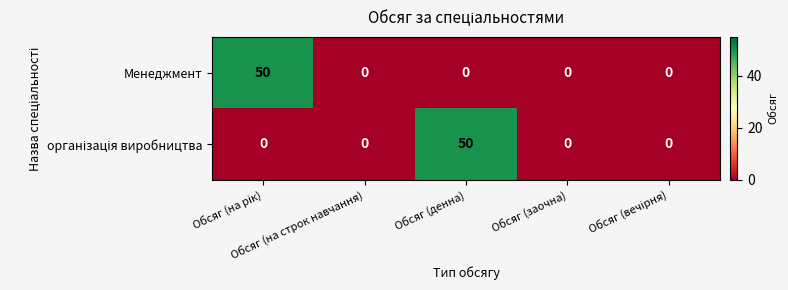

What is the maximum value shown in the chart?

50